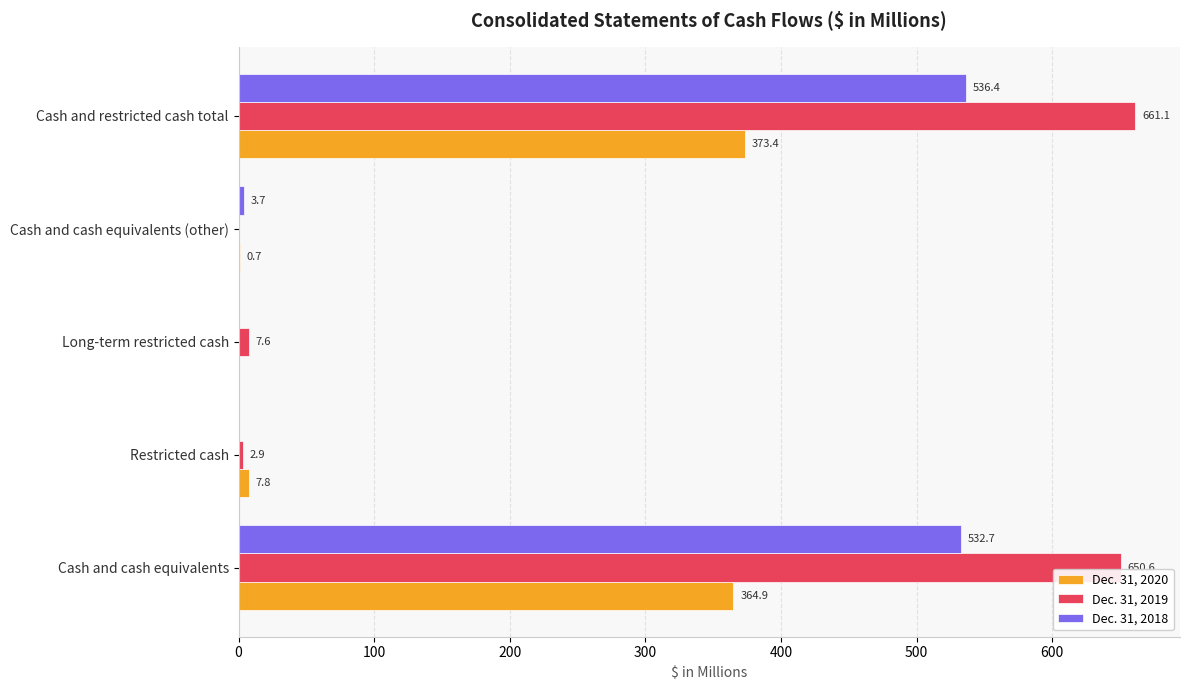

The value of Dec. 31, 2018 at Long-term restricted cash is -331.0. True or false?

False